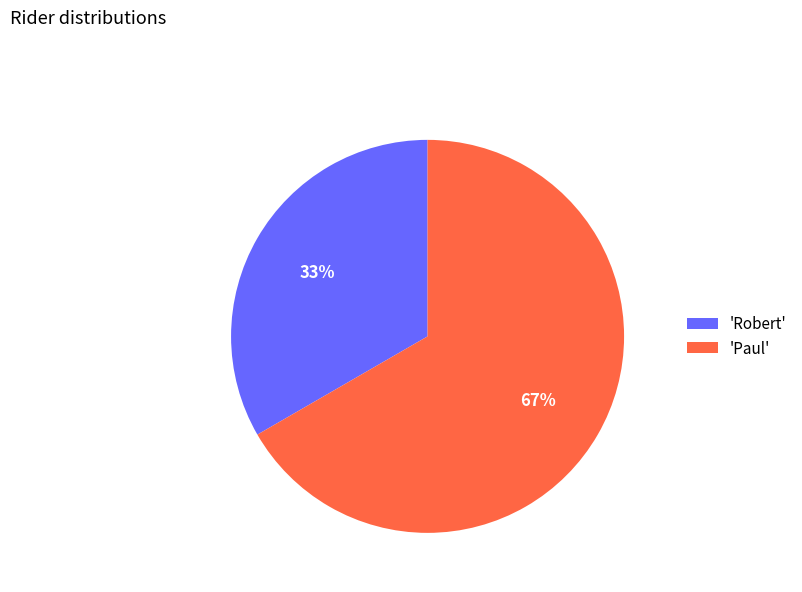

What is the largest slice in the pie chart?

'Paul'